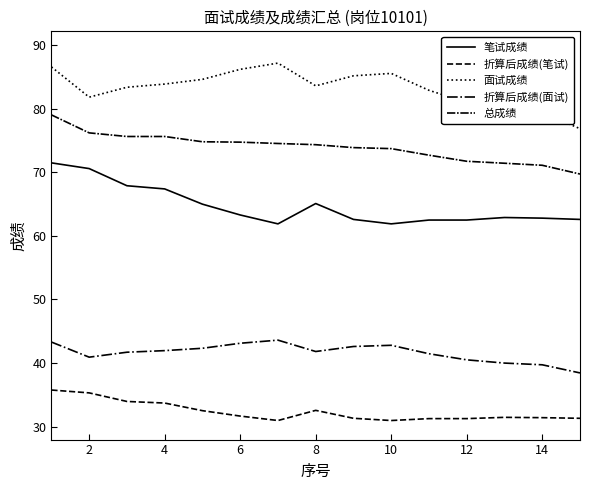

Reading left to right, extract all data points from this chart.

笔试成绩: 71.5	70.6	67.9	67.4	65.0	63.3	61.9	65.1	62.6	61.9	62.5	62.5	62.9	62.8	62.6
折算后成绩(笔试): 35.8	35.3	34.0	33.7	32.5	31.6	30.9	32.5	31.3	30.9	31.2	31.2	31.4	31.4	31.3
面试成绩: 86.6	81.8	83.4	83.9	84.6	86.2	87.2	83.6	85.2	85.6	82.9	81.0	80.0	79.4	76.9
折算后成绩(面试): 43.3	40.9	41.7	42.0	42.3	43.1	43.6	41.8	42.6	42.8	41.5	40.5	40.0	39.7	38.4
总成绩: 79.0	76.2	75.7	75.7	74.8	74.8	74.5	74.4	73.9	73.7	72.7	71.8	71.4	71.1	69.7